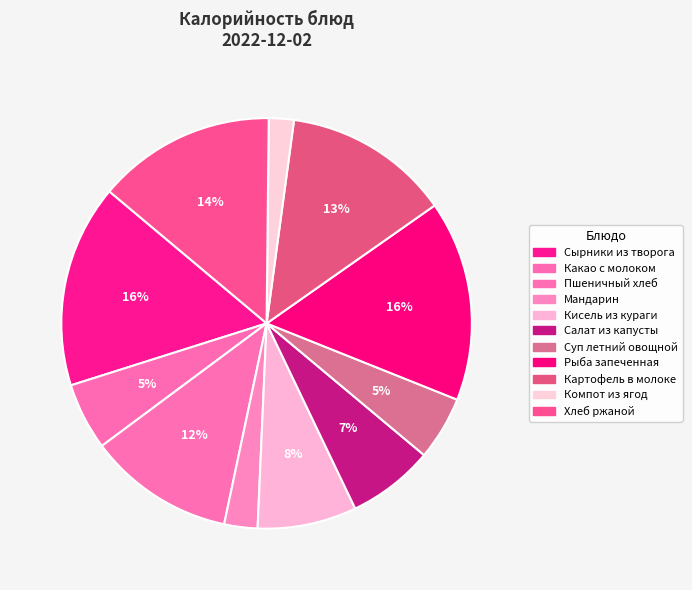

Rank the categories by value from highest to lowest.

Сырники из творога, Рыба запеченная, Хлеб ржаной, Картофель в молоке, Пшеничный хлеб, Кисель из кураги, Салат из капусты, Какао с молоком, Суп летний овощной, Мандарин, Компот из ягод